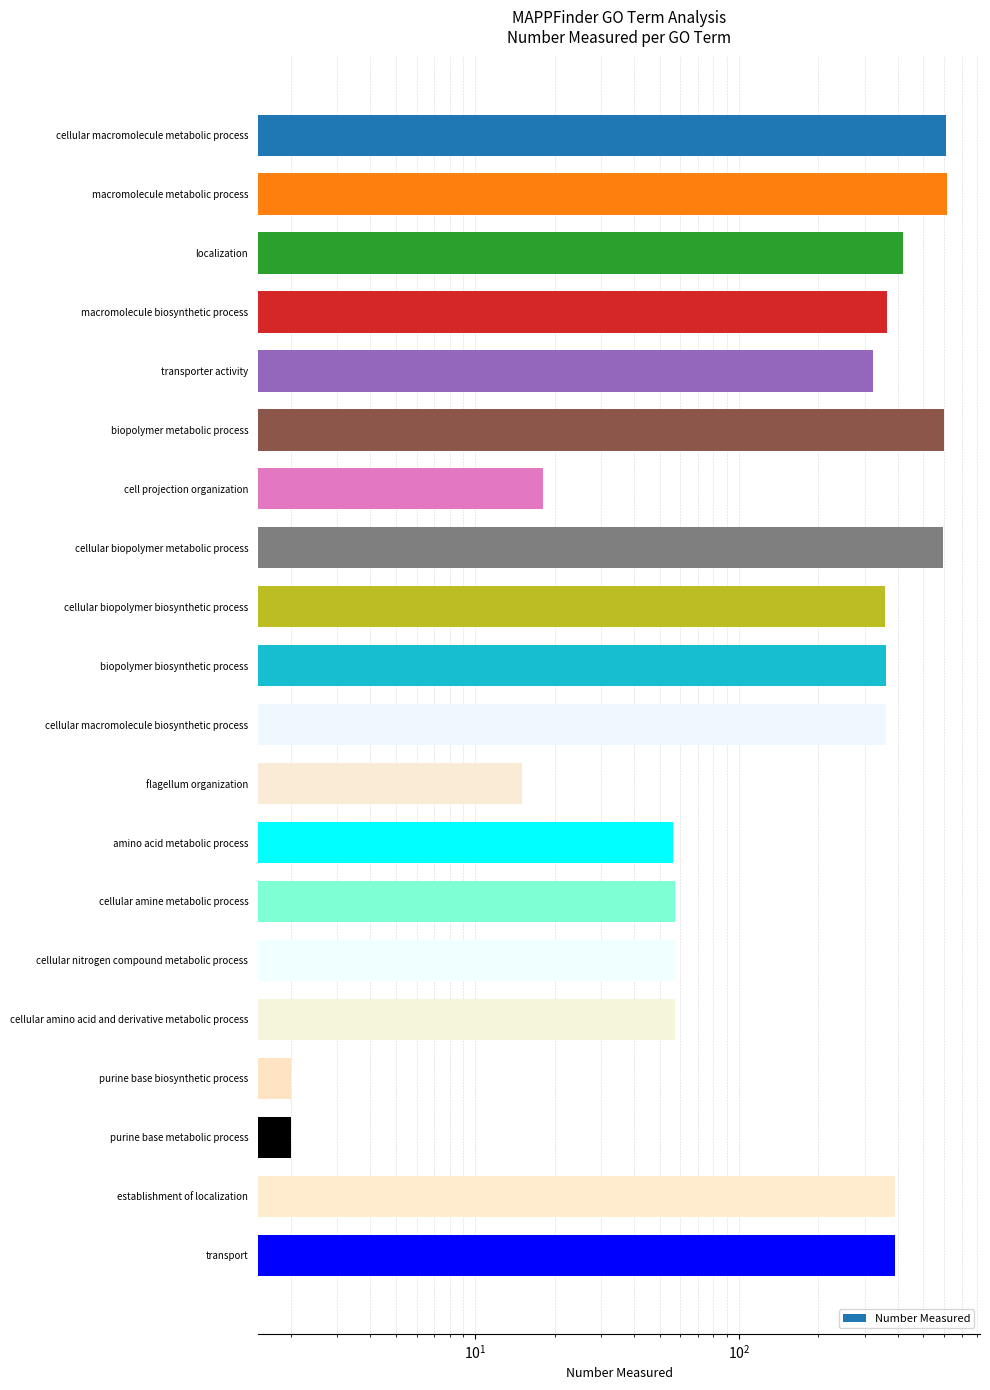

The chart shows a value of 2 at purine base biosynthetic process. True or false?

True